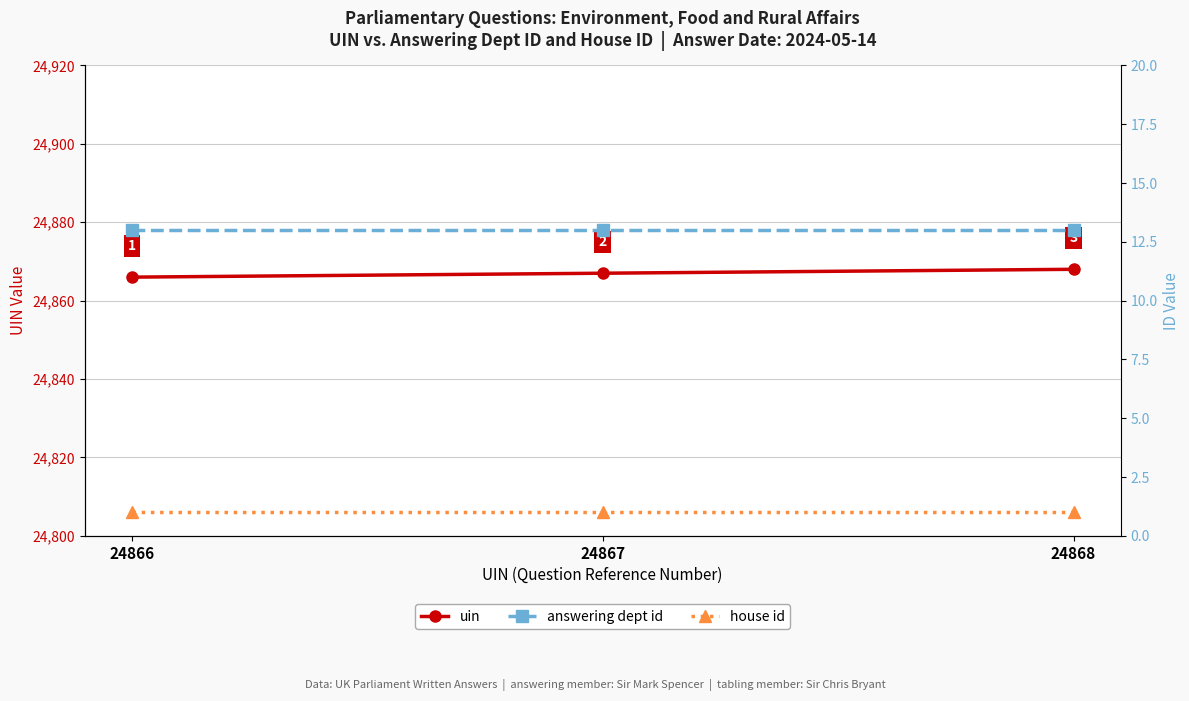

What is the difference between the uin values at 24867 and 24866?

1